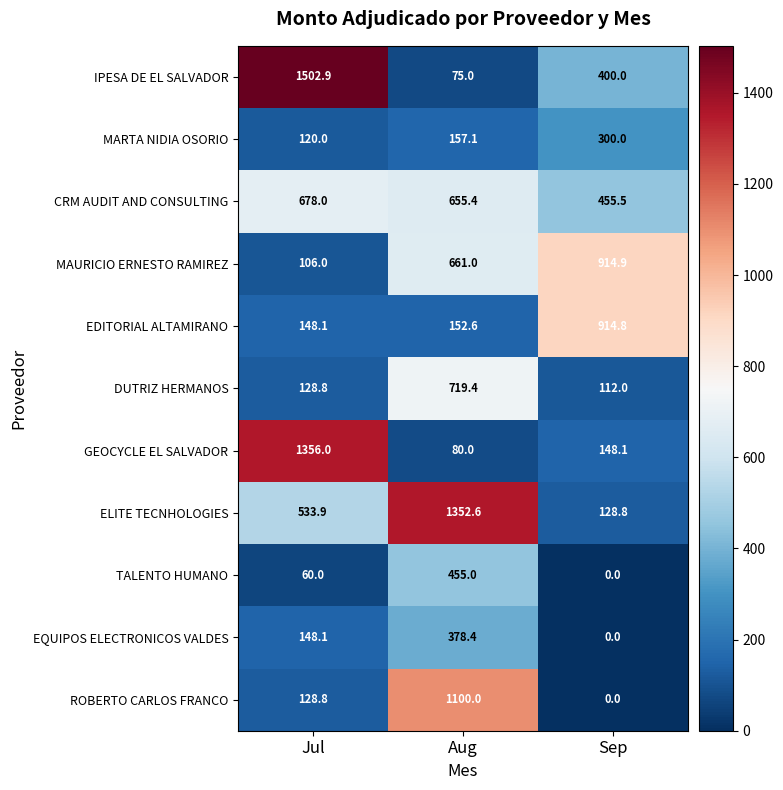

At which category is the sum across all series the highest?

Aug